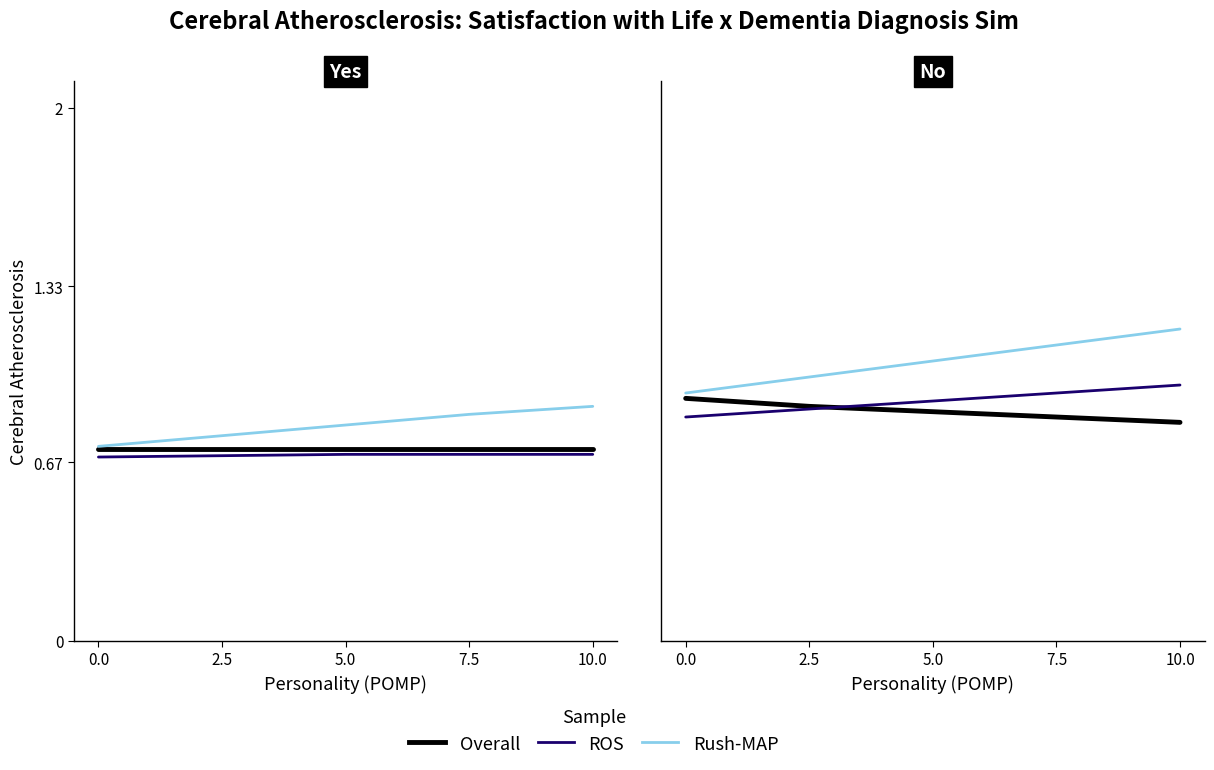

What is the value of the Rush-MAP point at the 4th from the left?

1.1